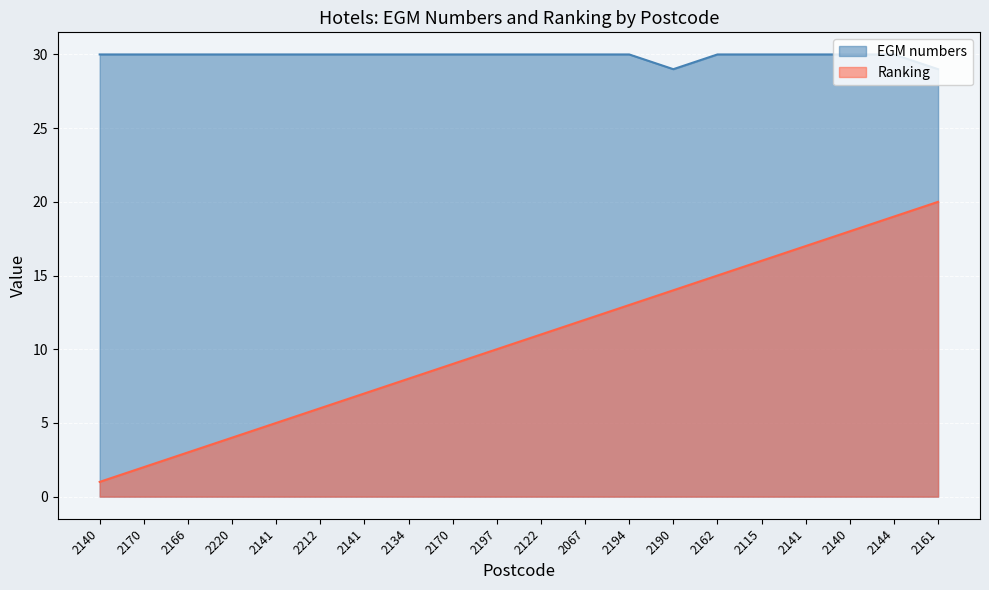

What is the minimum value shown in the chart?

1